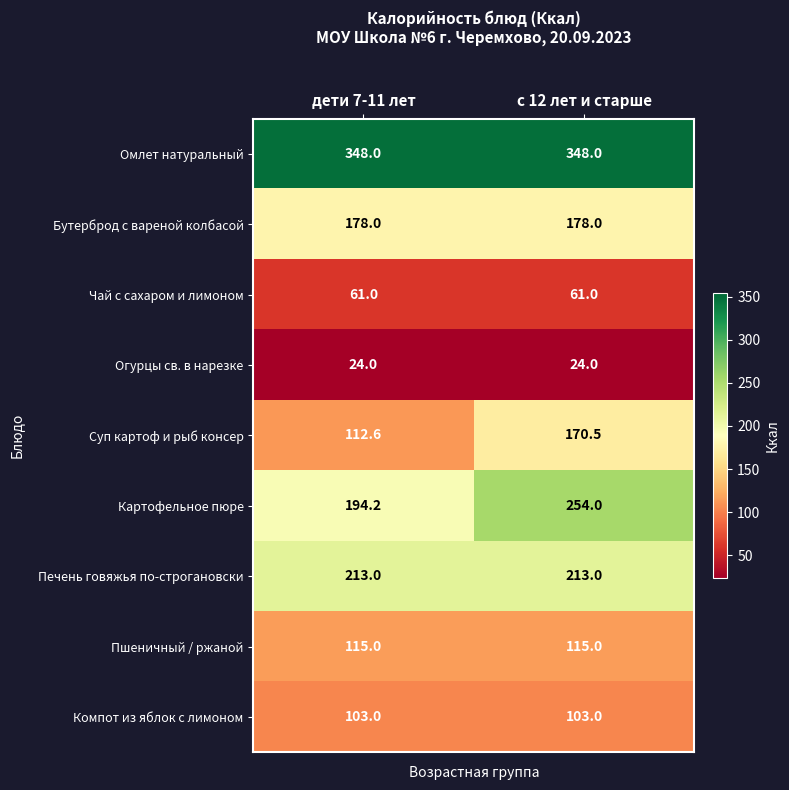

The Чай с сахаром и лимоном series shows 61.0 at дети 7-11 лет. True or false?

True